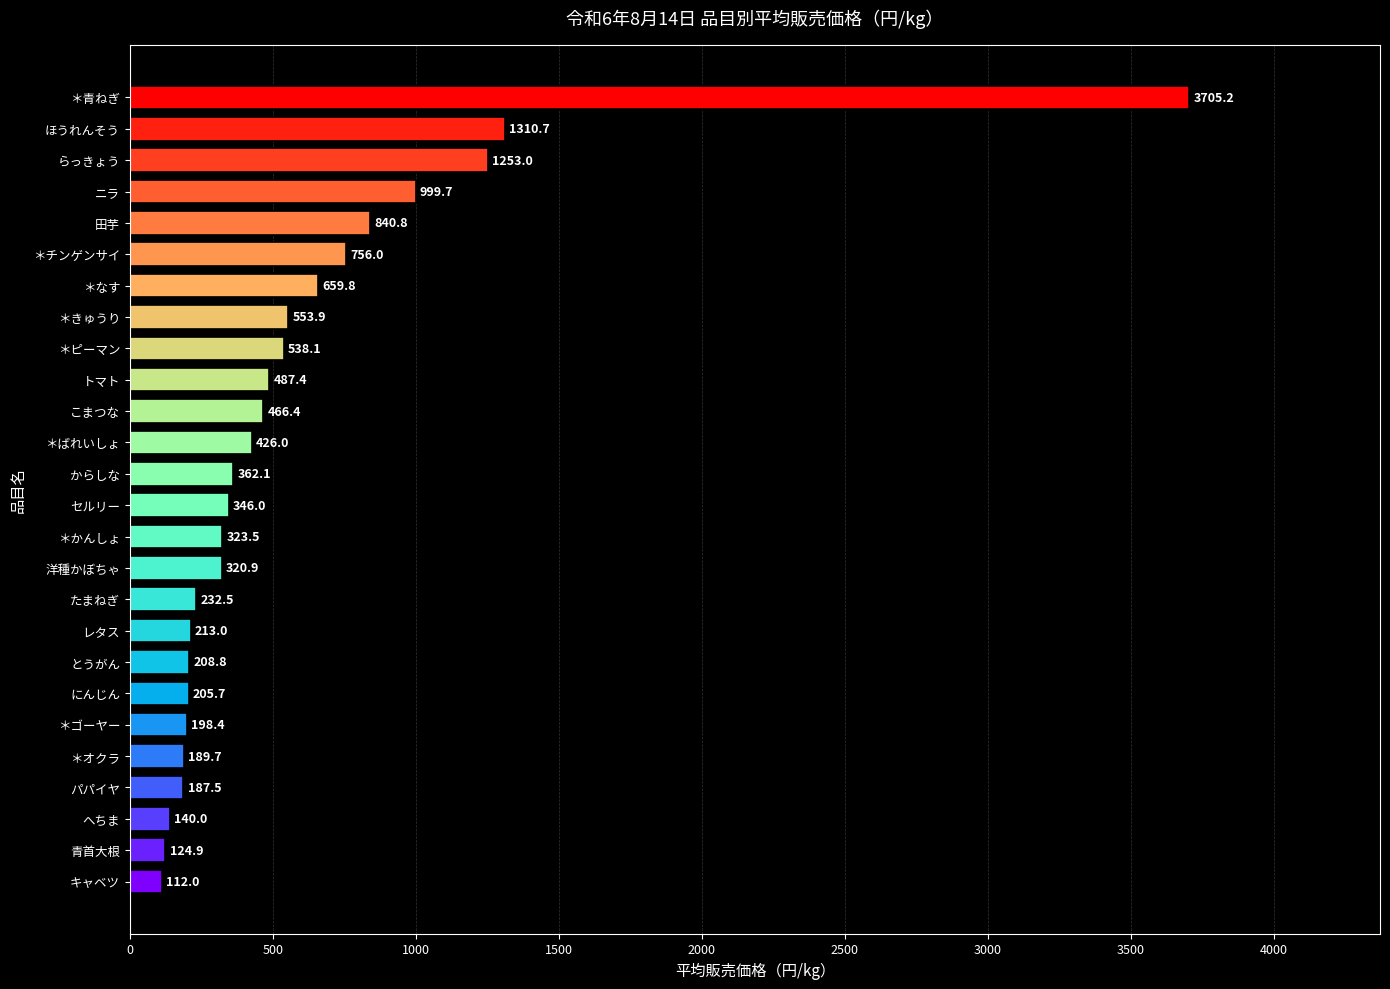

What value does the data have at キャベツ?

112.0